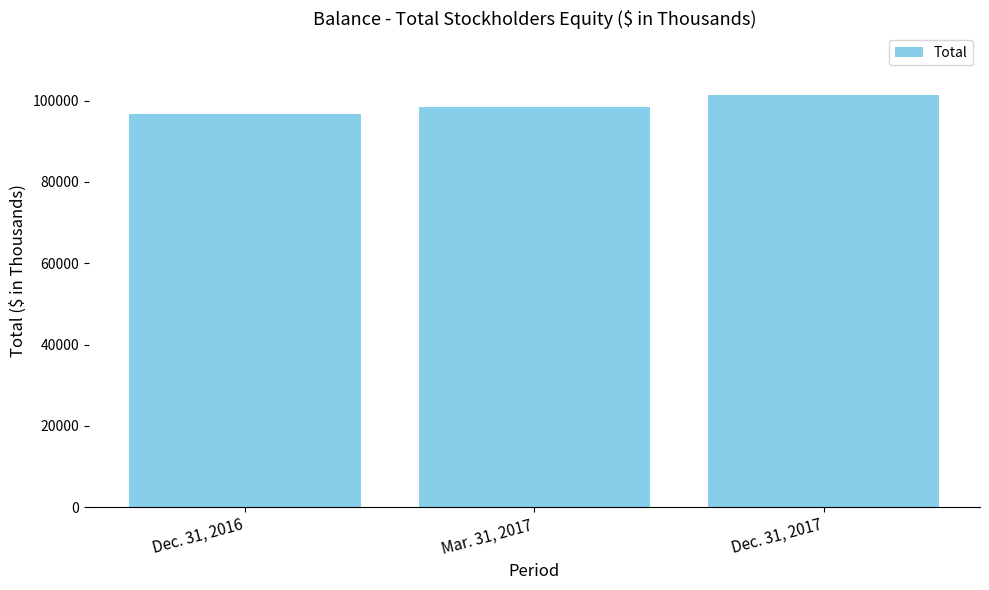

What is the label of the 1st bar from the right?

Dec. 31, 2017